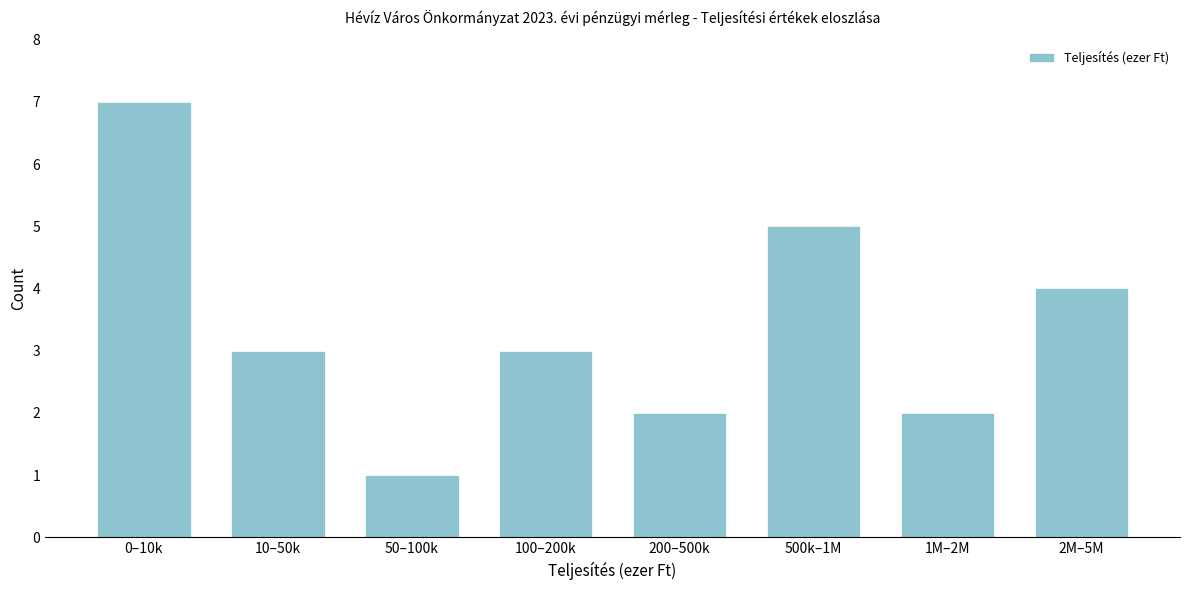

Reading left to right, what are all the values shown in this chart?

0–10k=7	10–50k=3	50–100k=1	100–200k=3	200–500k=2	500k–1M=5	1M–2M=2	2M–5M=4